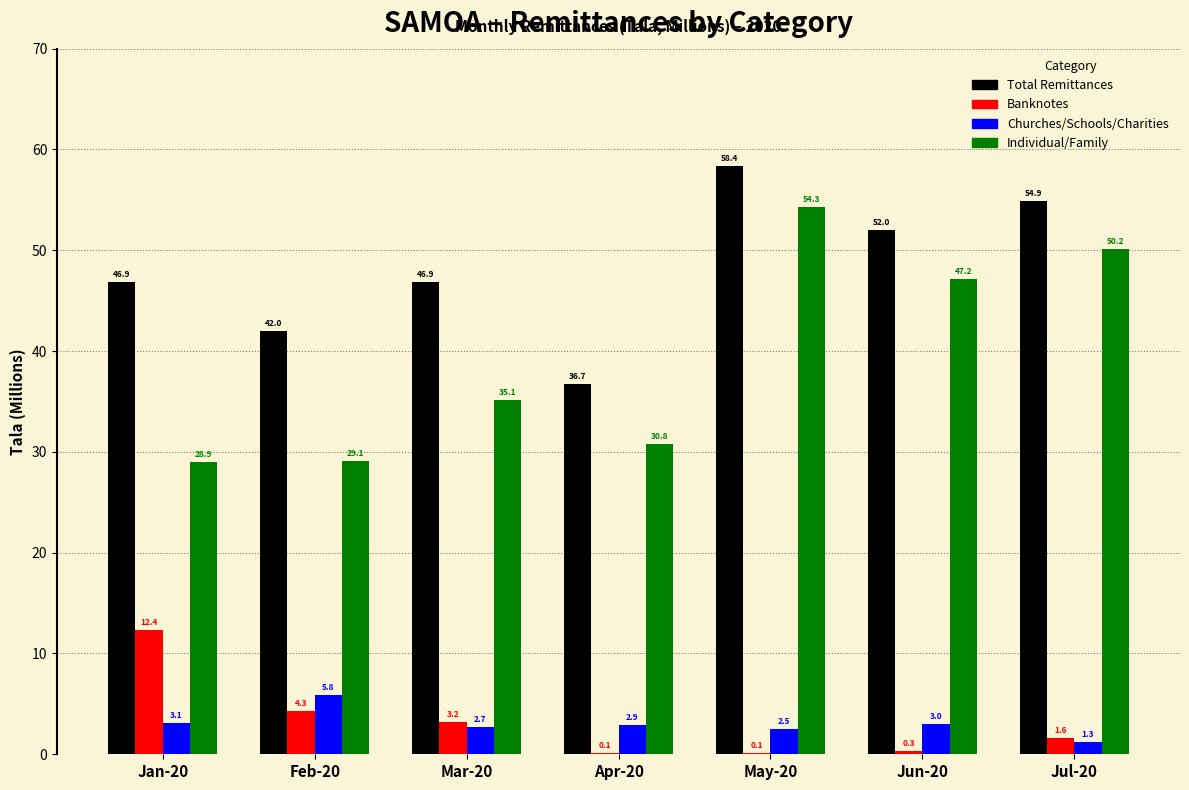

What is the approximate value of Churches/Schools/Charities at Mar-20?

2.7